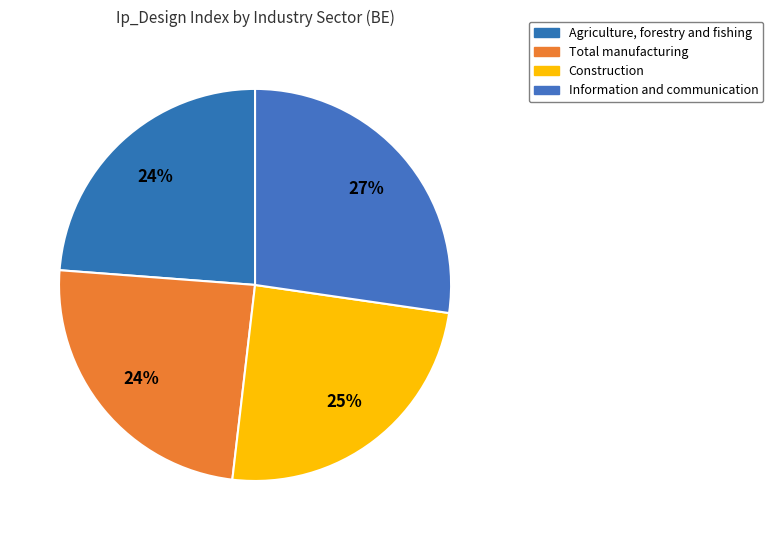

How many slices are in this pie chart?

4